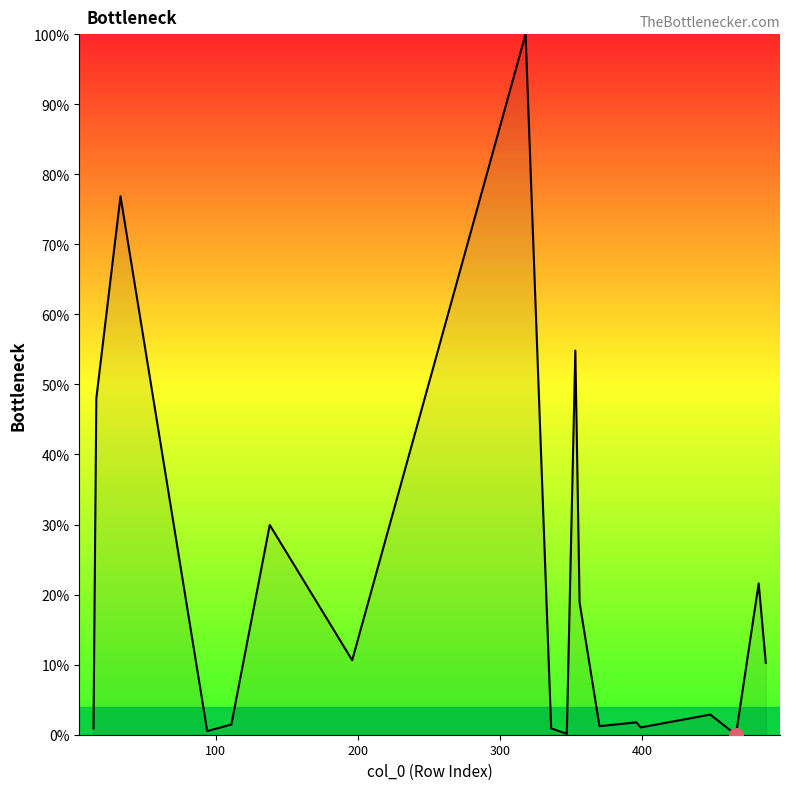

How many values are below 9?

10